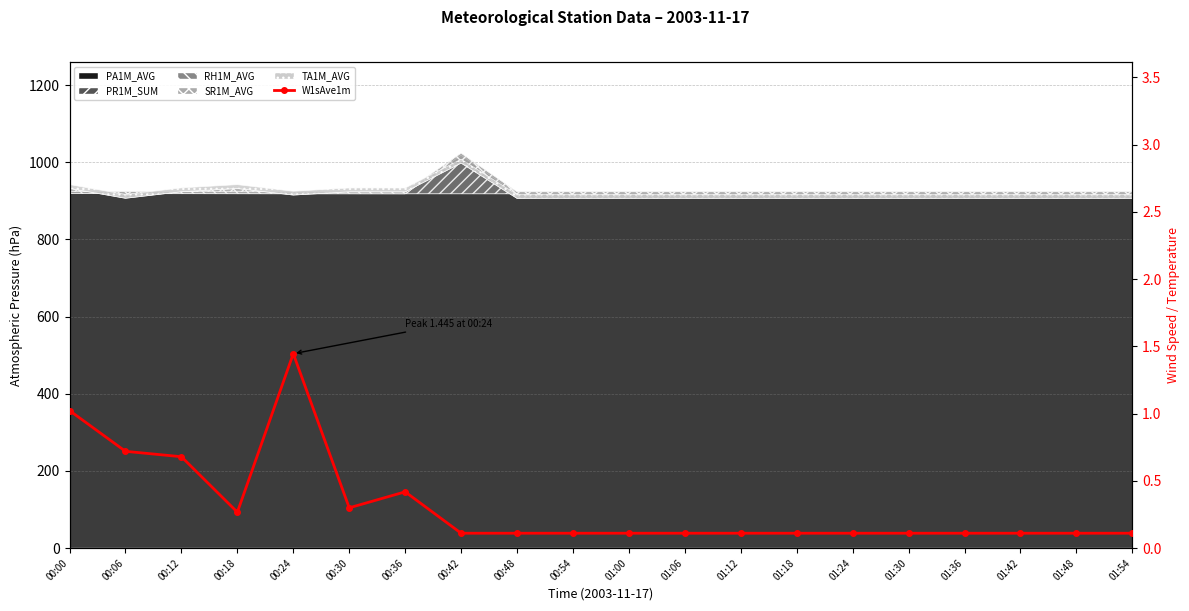

Where is the first local minimum?

00:18